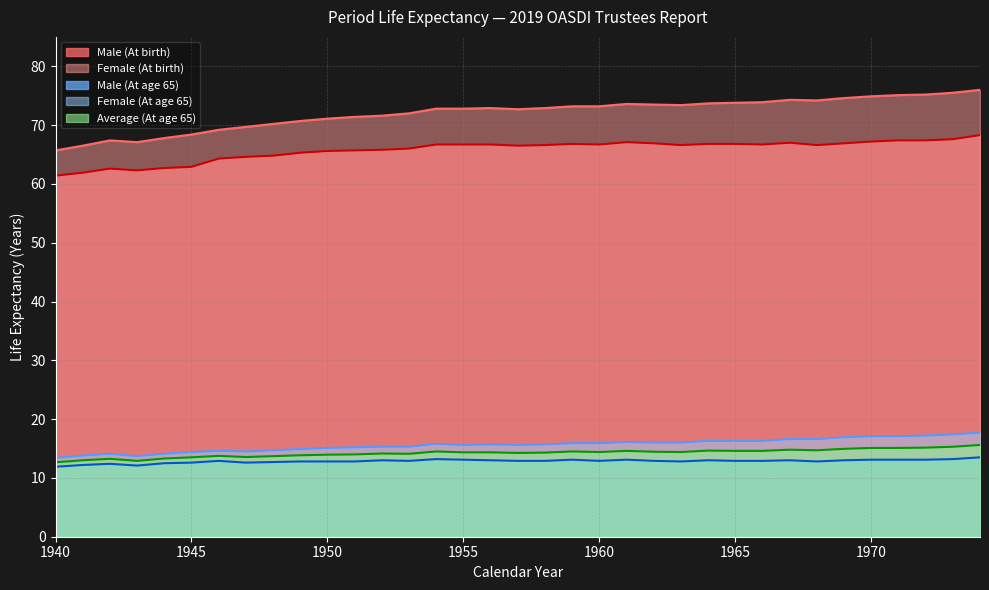

Which series has the largest range (max minus min)?

Female (At birth)